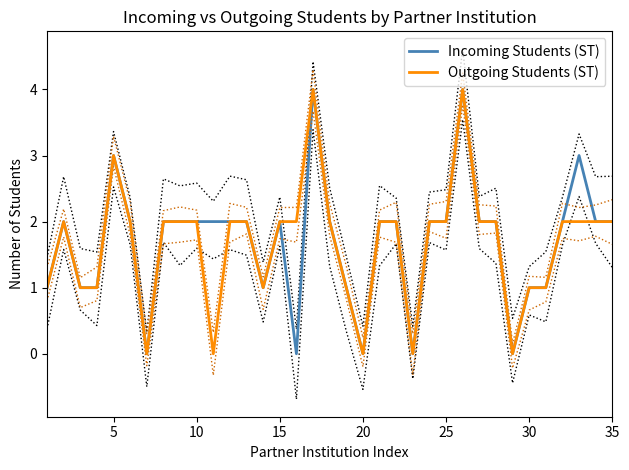

What is the difference between the second highest and second lowest values in the Incoming Students (ST) series?

4